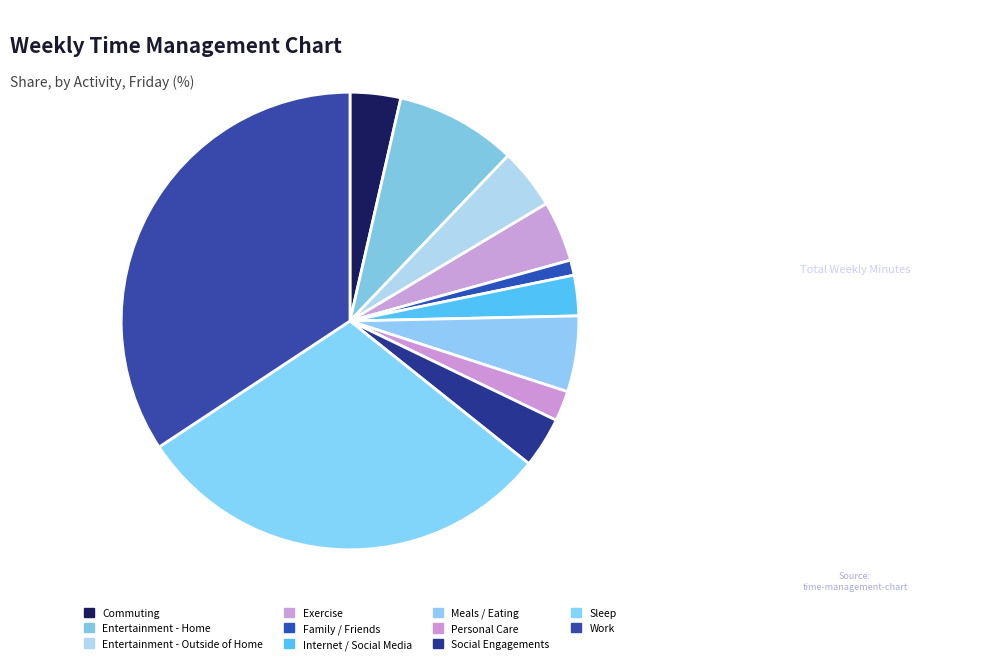

Which category has the smallest portion of the pie?

Family / Friends